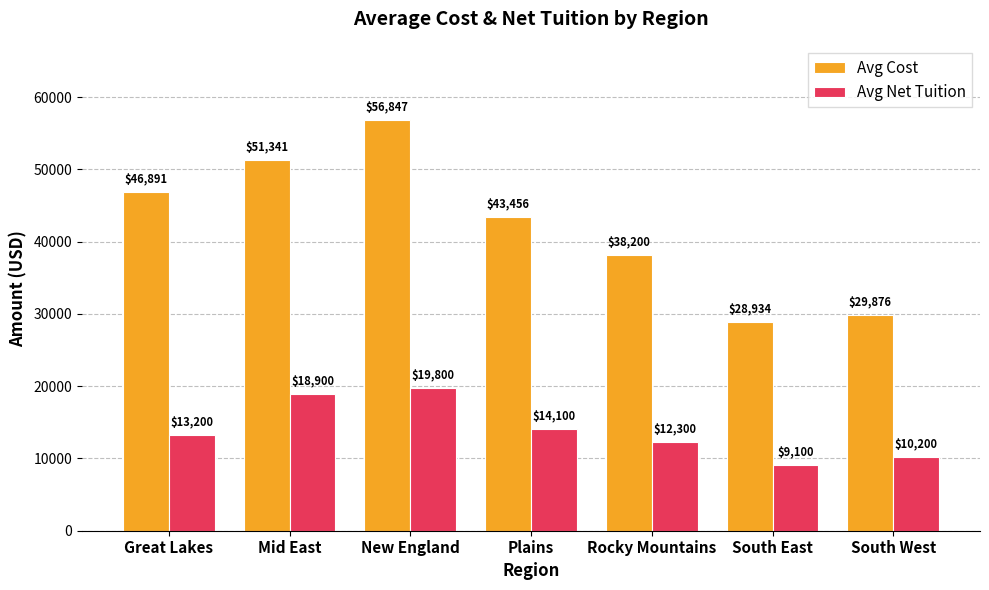

What is the difference between the Avg Net Tuition values at South West and Mid East?

8700